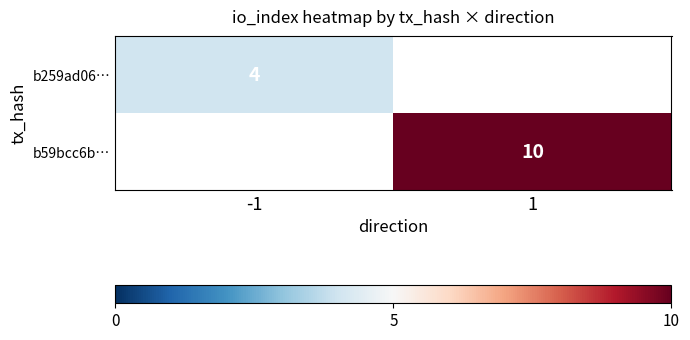

Is it true that b59bcc6b… equals 10 at 1?

True